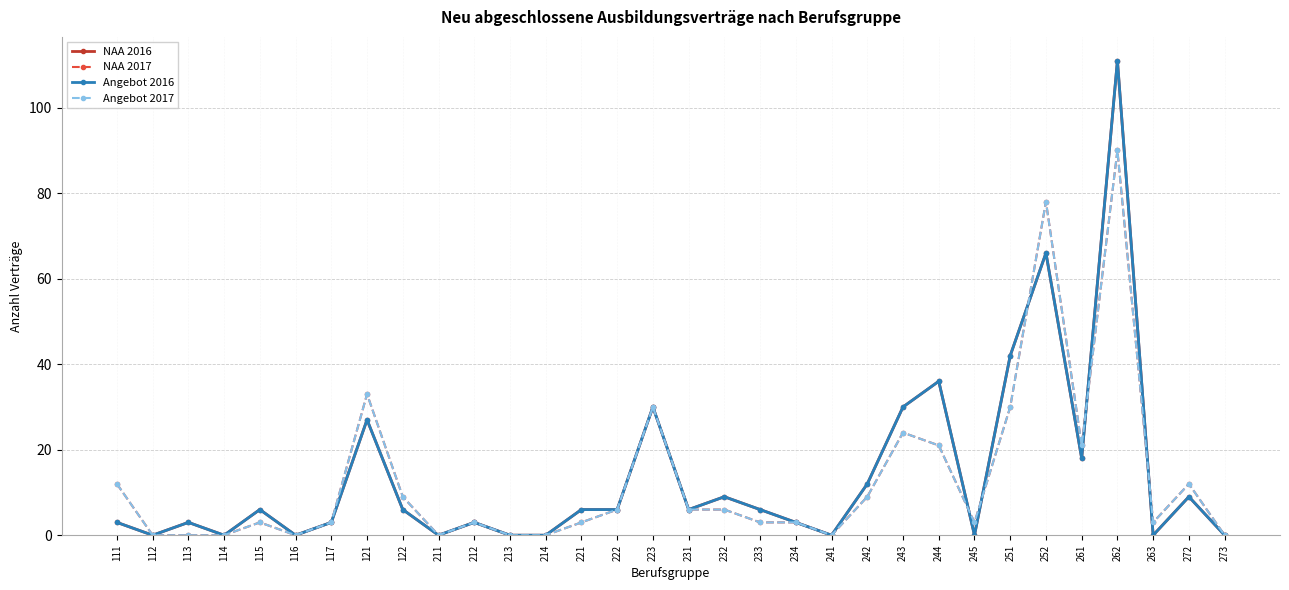

How many lines are shown in the chart?

4